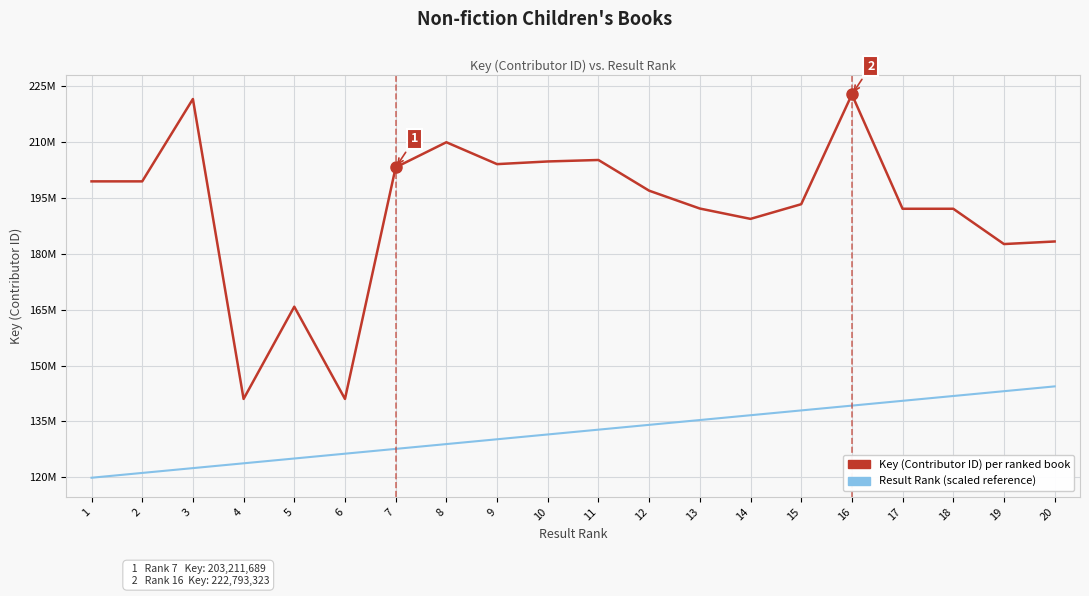

Which label corresponds to the largest value in the chart?

16